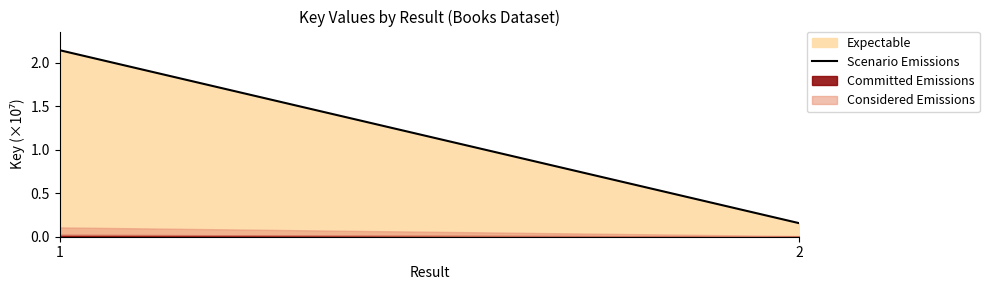

Between 1 and 2, which is larger?

1